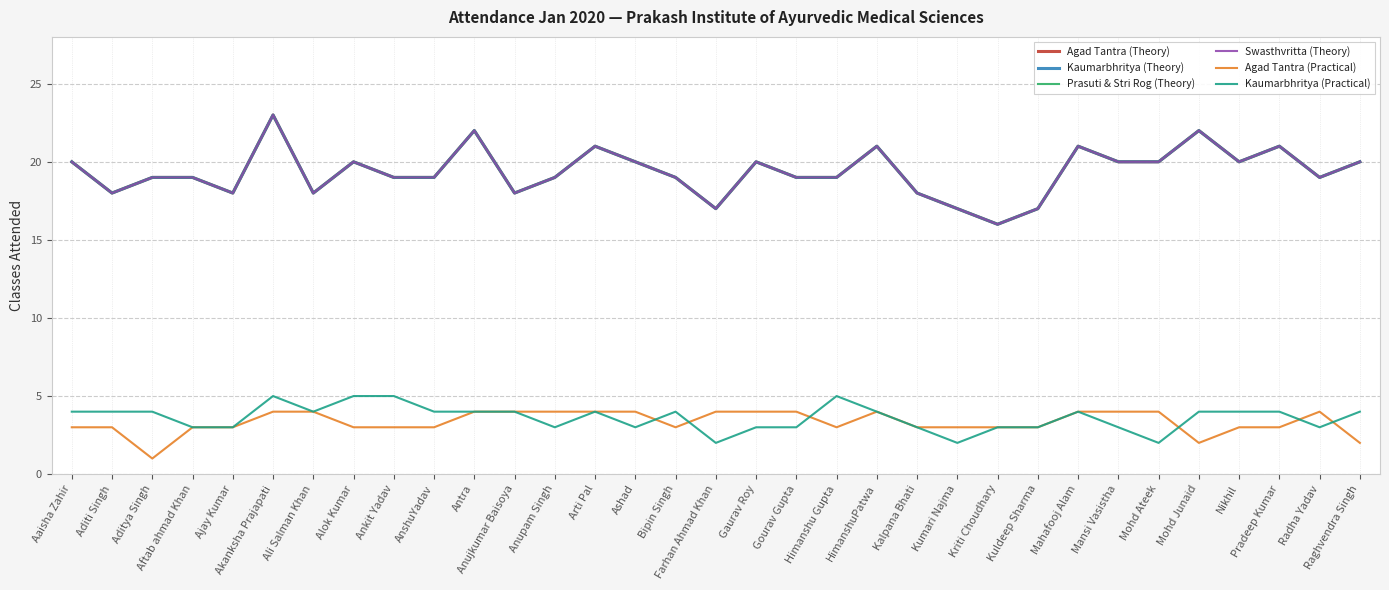

What is the label of the 7th point from the left?

Ali Salman Khan